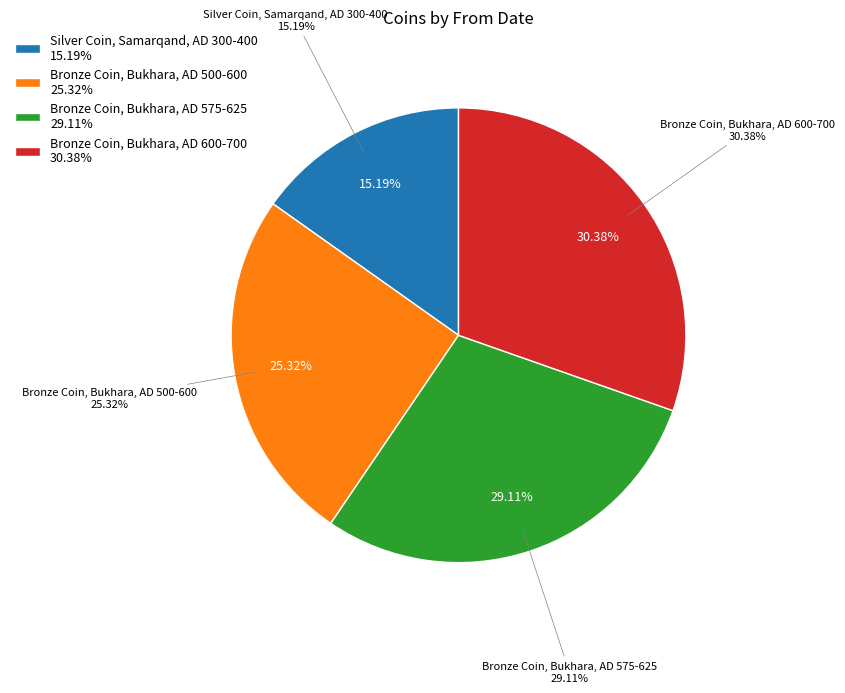

To the nearest percent, what is the difference between the Silver Coin, Samarqand, AD 300-400 and Bronze Coin, Bukhara, AD 575-625 slice percentages?

14%